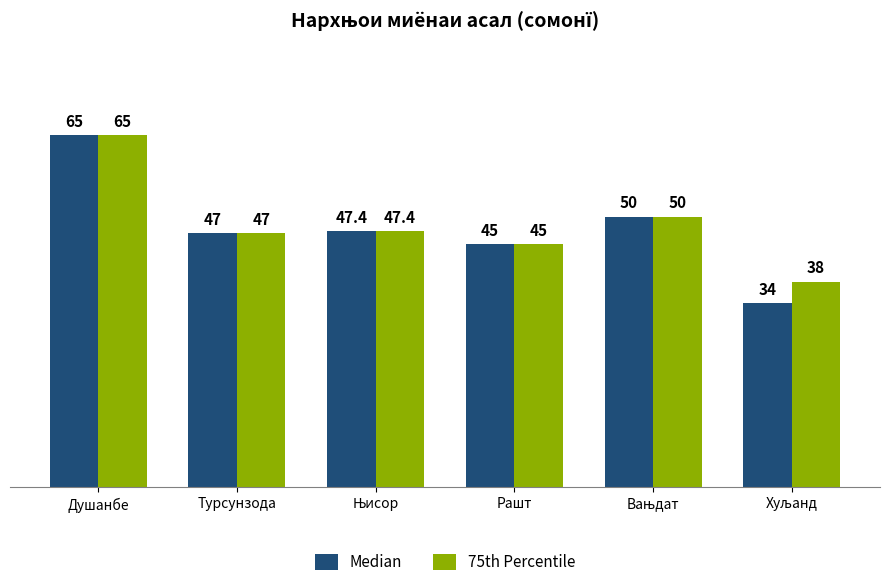

Which series has the widest spread of values?

Median